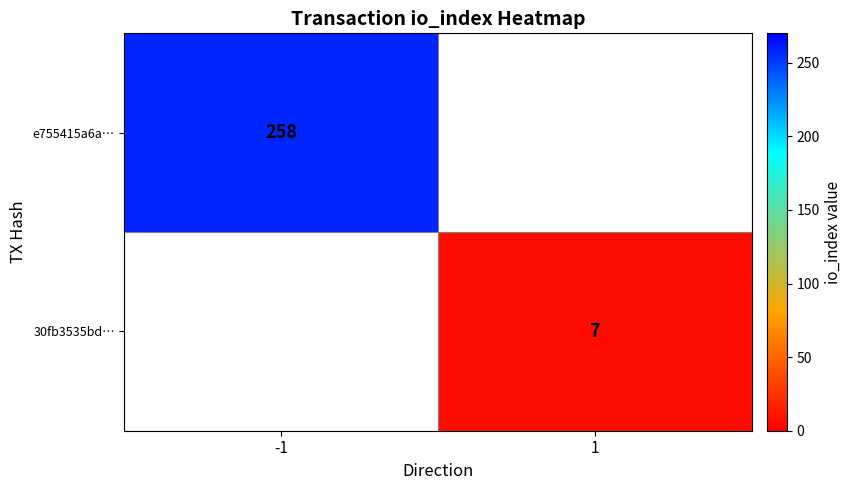

Is the value of 30fb3535bd… at 1 greater than the value of e755415a6a… at -1?

No